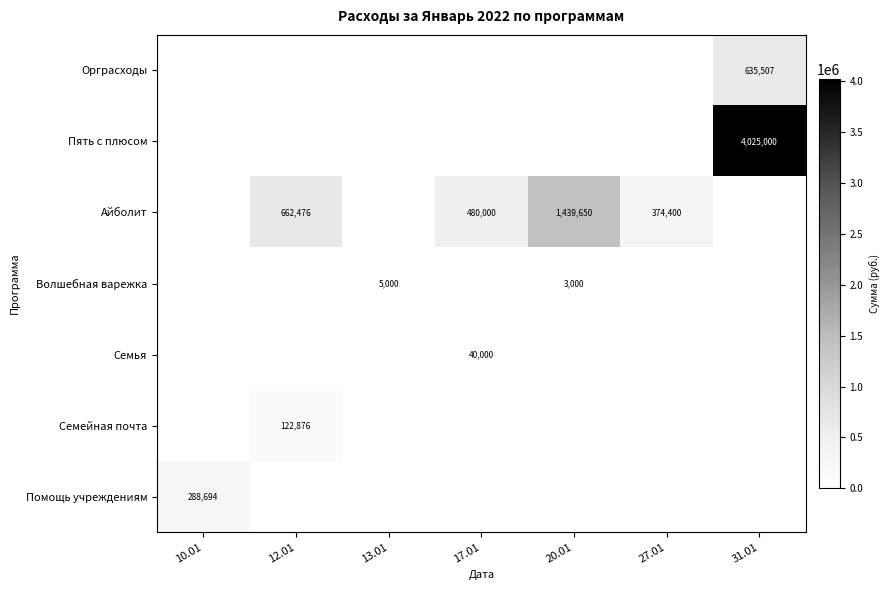

The value of Айболит at 17.01 is 832200.9. True or false?

False